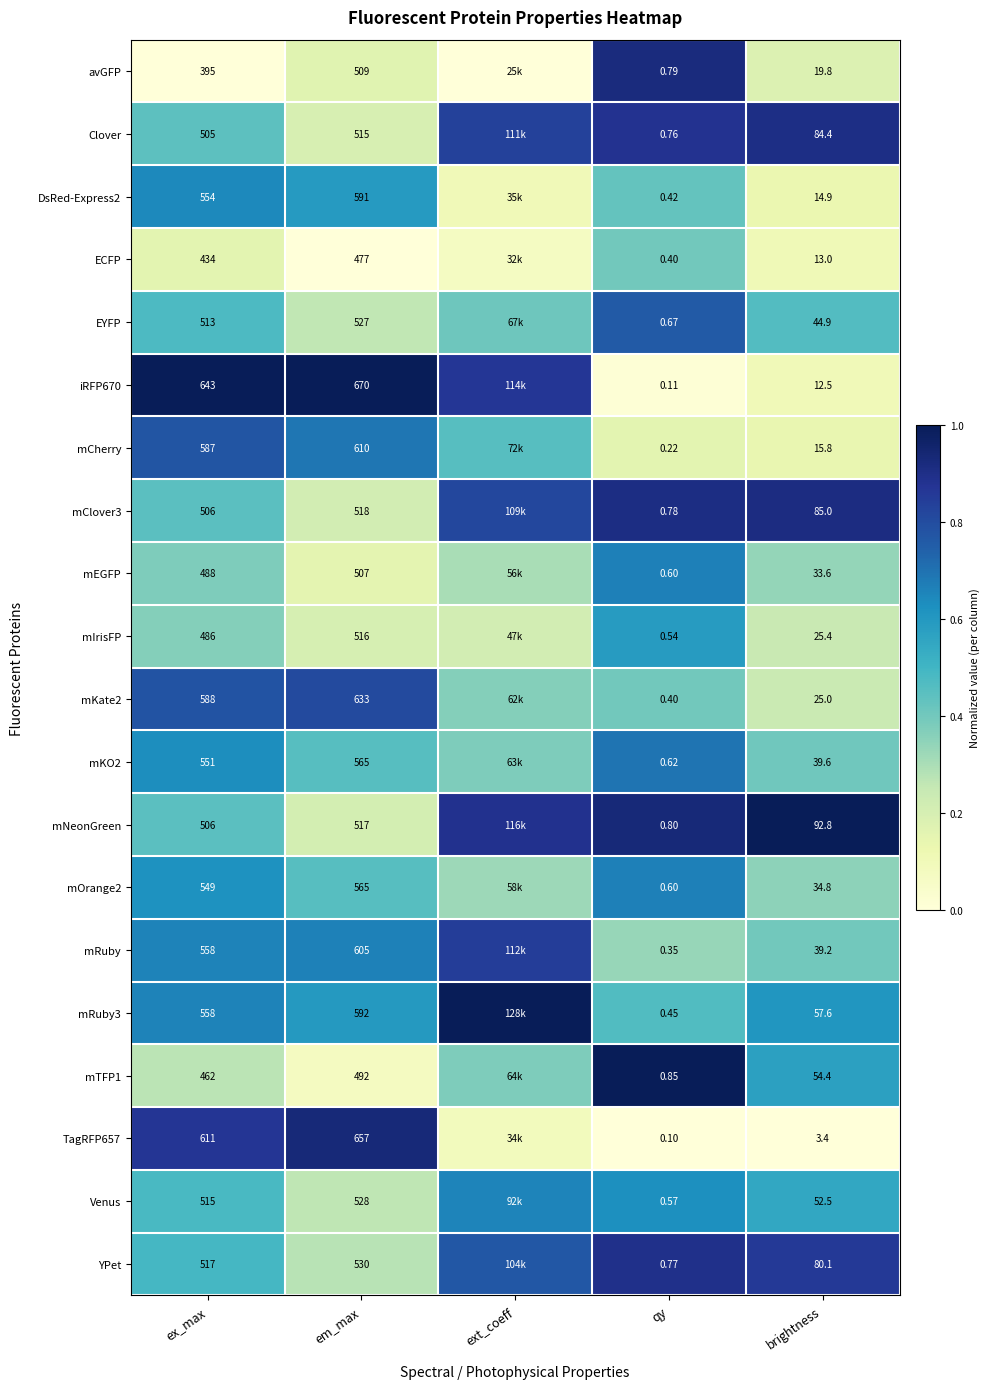

Is the value of EYFP at brightness greater than the value of Venus at ex_max?

No